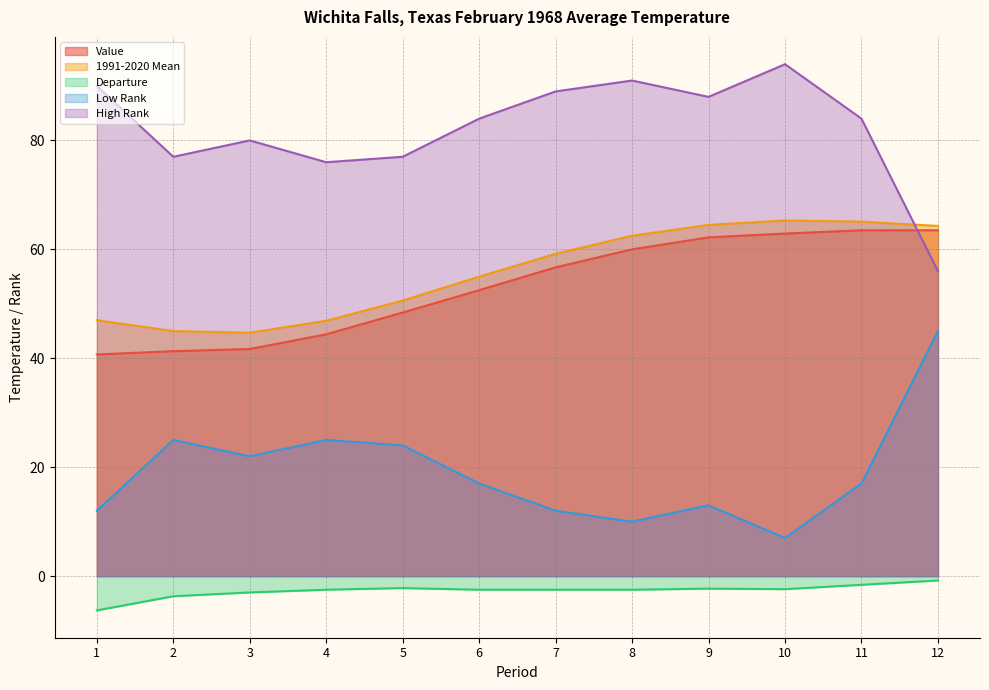

What is the total value across all series at 11?

228.0